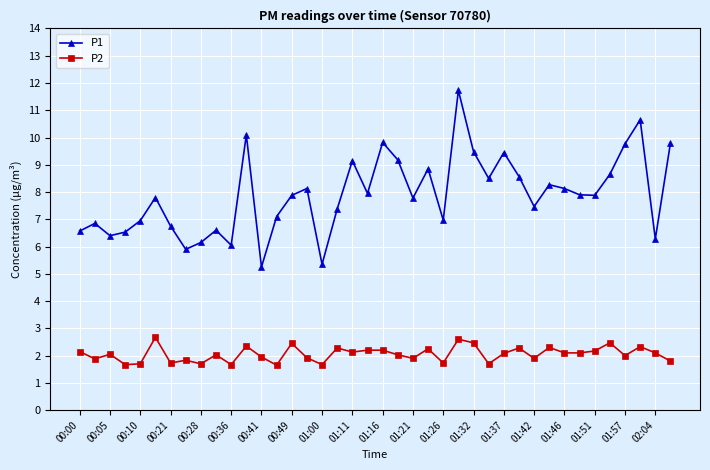

What is the average value of the P1 series?

7.9